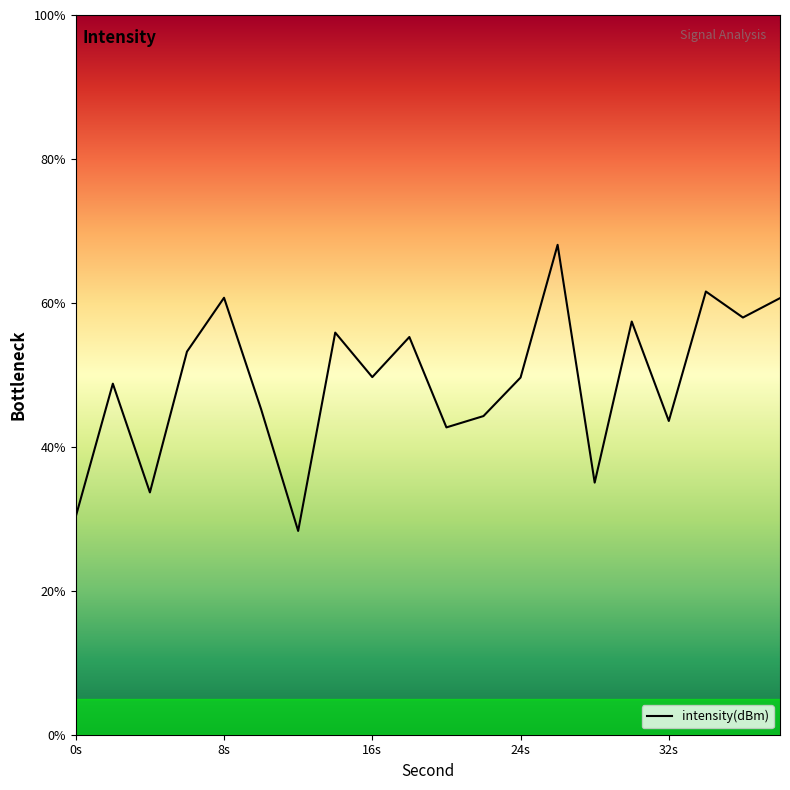

What is the difference between the maximum and minimum values?

39.8